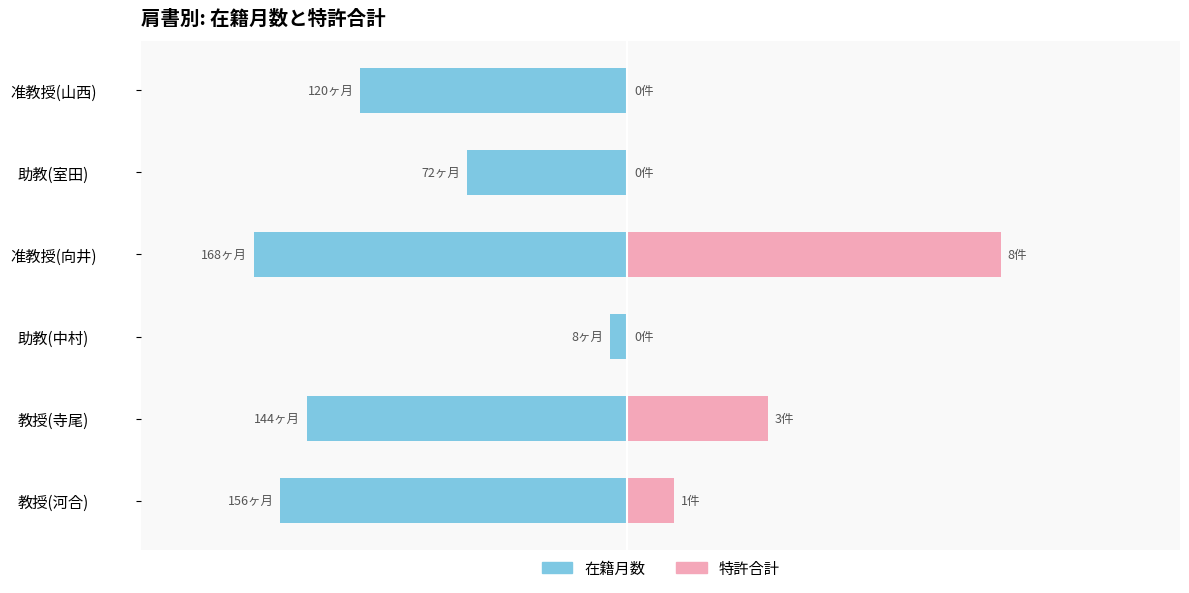

At how many categories does at least one series exceed -33?

6